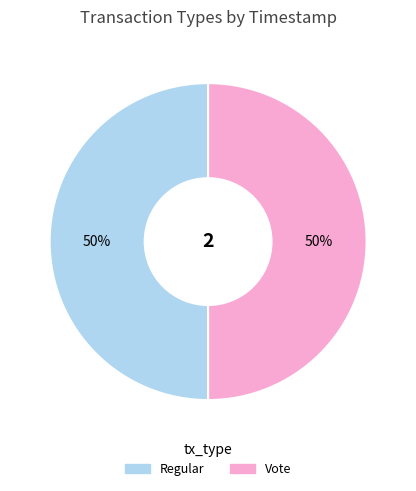

The Regular slice represents 50% of the pie. True or false?

True